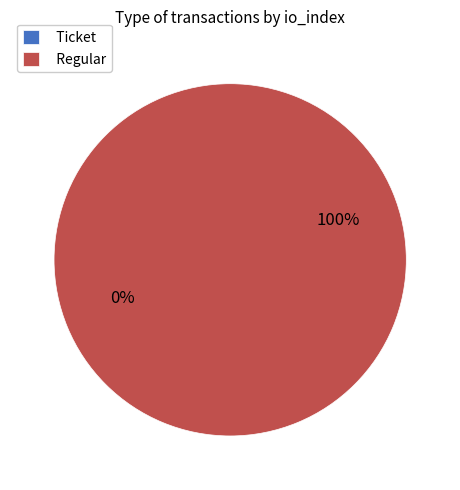

Is the sum of Ticket and Regular greater than half?

Yes